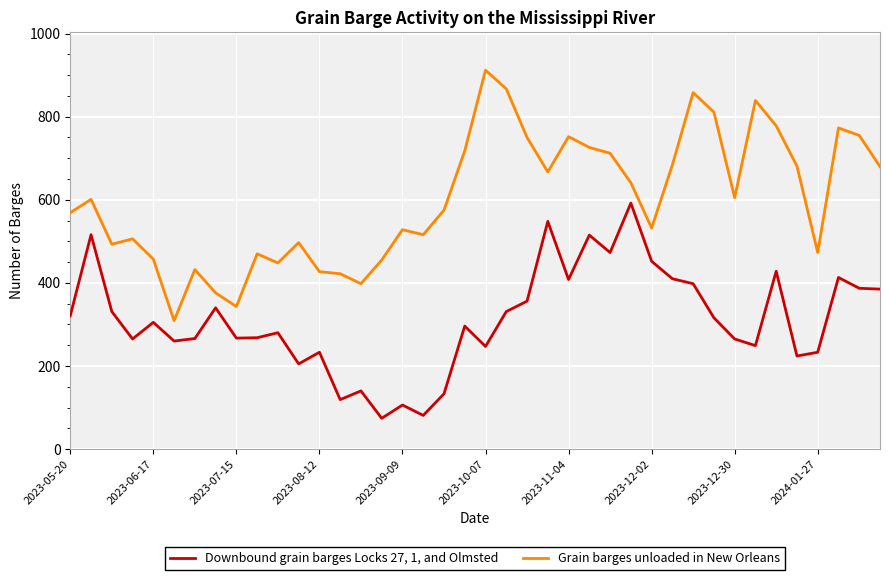

What is the difference between the maximum and minimum values in the Grain barges unloaded in New Orleans series?

603